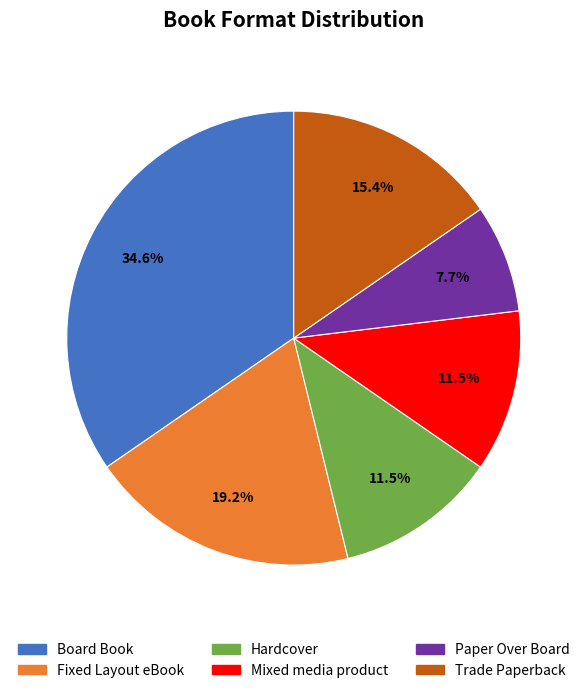

To the nearest percent, what is the difference between the Trade Paperback and Hardcover slice percentages?

4%